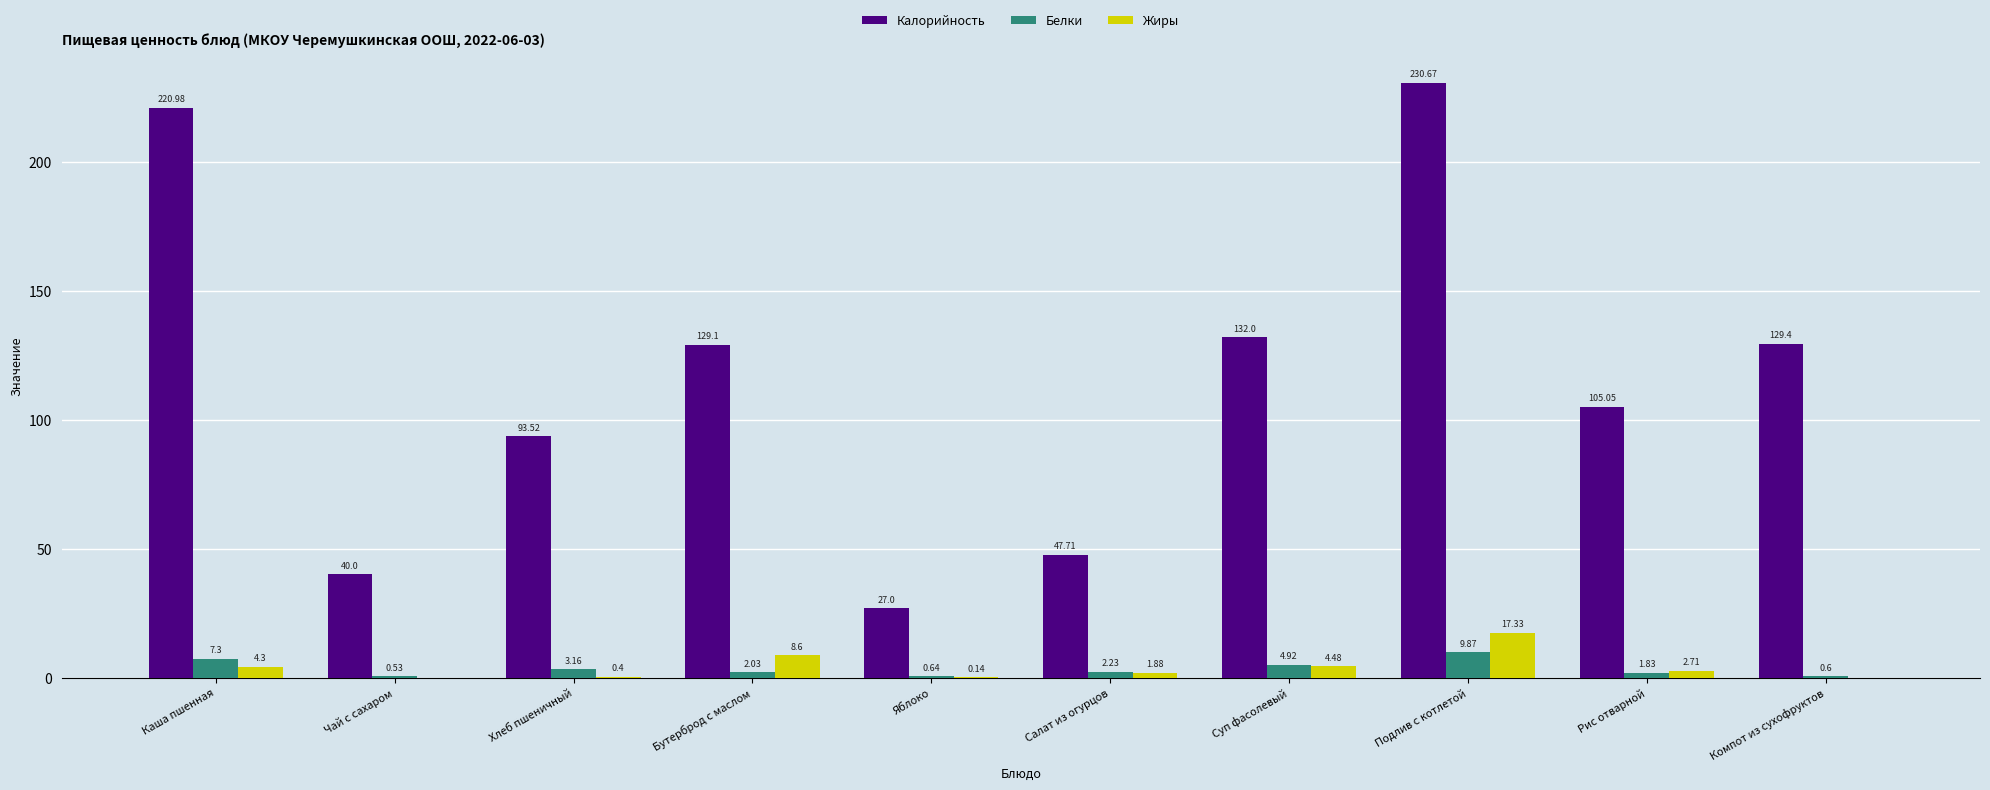

Count the number of categories in the chart.

10